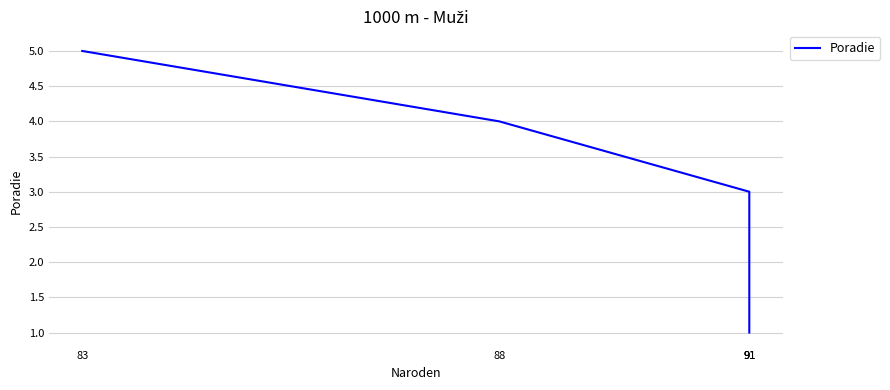

The value at 91 is 2. True or false?

False